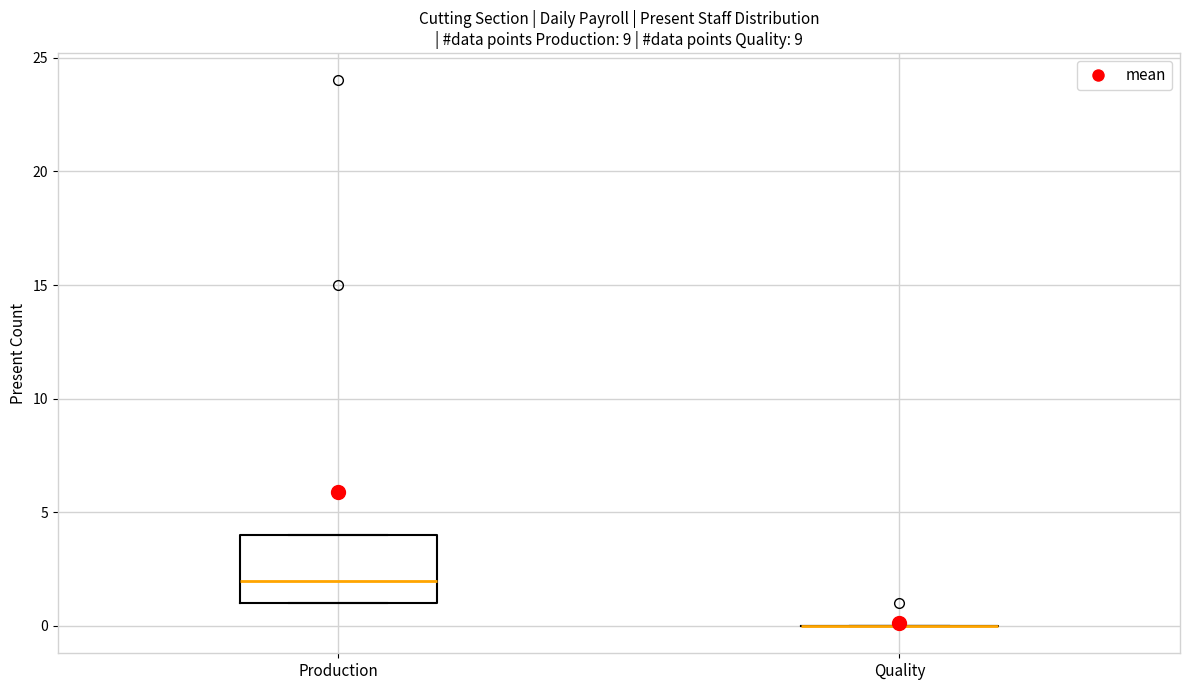

Reading left to right, transcribe this box plot: for each box, give where its median line is, the range the box spans, and where its two whiskers end, as read against the y-axis. The values are not printed on the chart, so give them approximately, as read against the axis.

Production: median 2, box 1 to 4, whiskers 1 to 4
Quality: box collapsed to a line at 0, whiskers 0 to 0